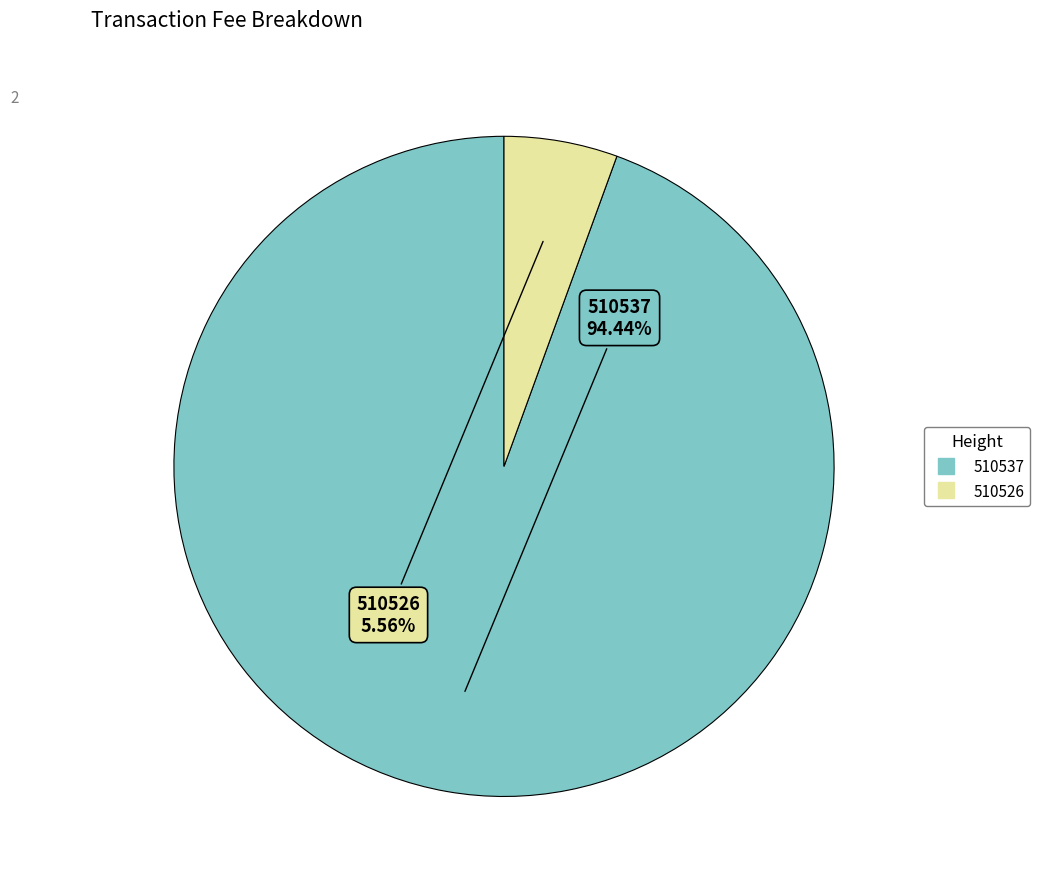

Is the sum of 510537 and 510526 greater than half?

Yes